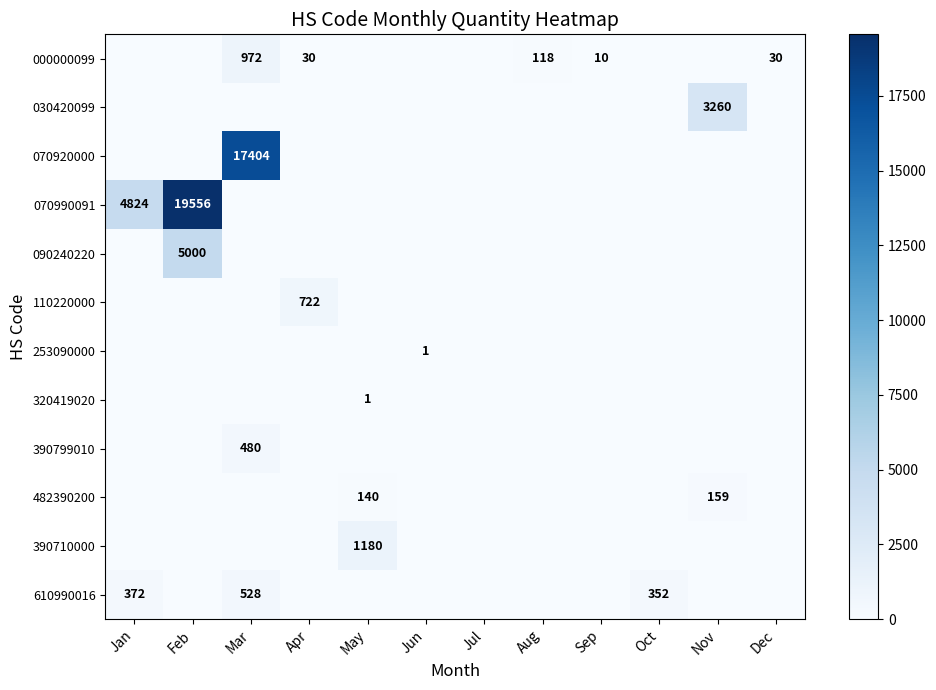

Which label corresponds to the largest value in the chart?

Feb